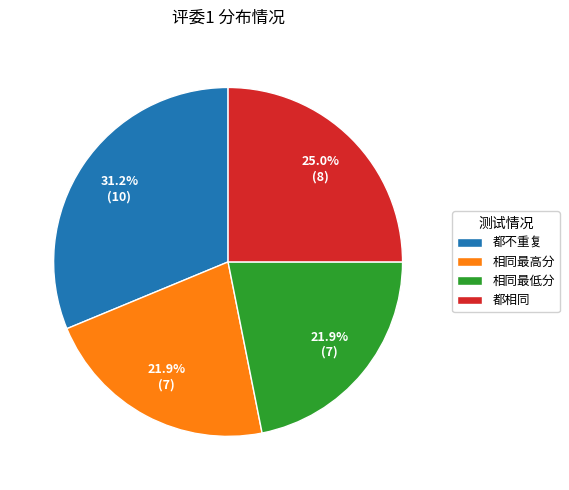

What is the largest slice in the pie chart?

都不重复